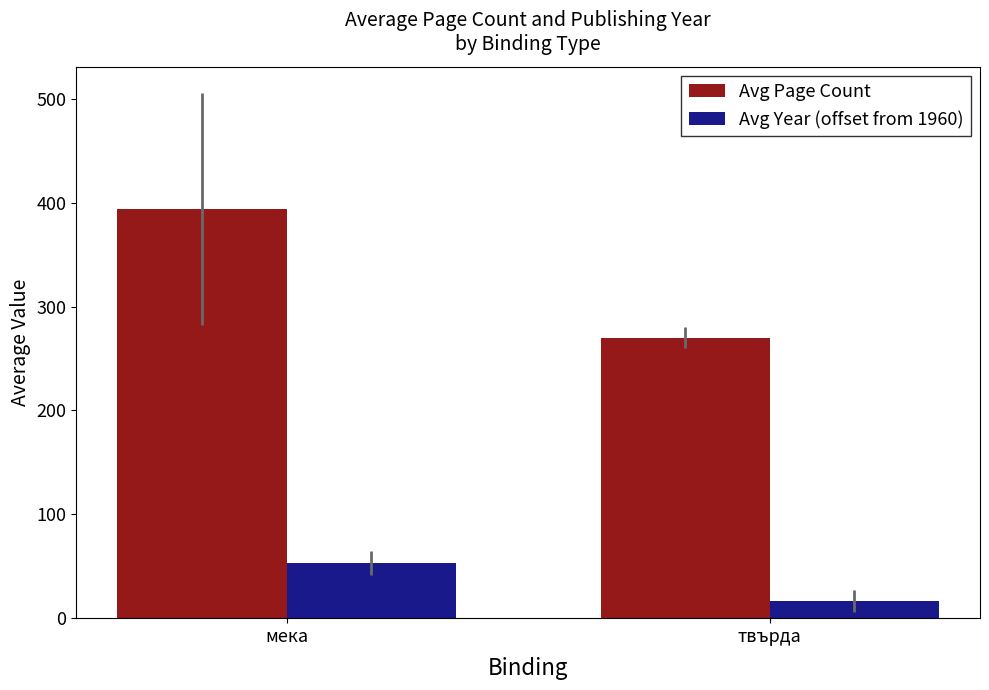

Reading left to right, what are all the values shown in this chart?

Avg Page Count: 393.9	270.0
Avg Year (offset from 1960): 52.7	16.5